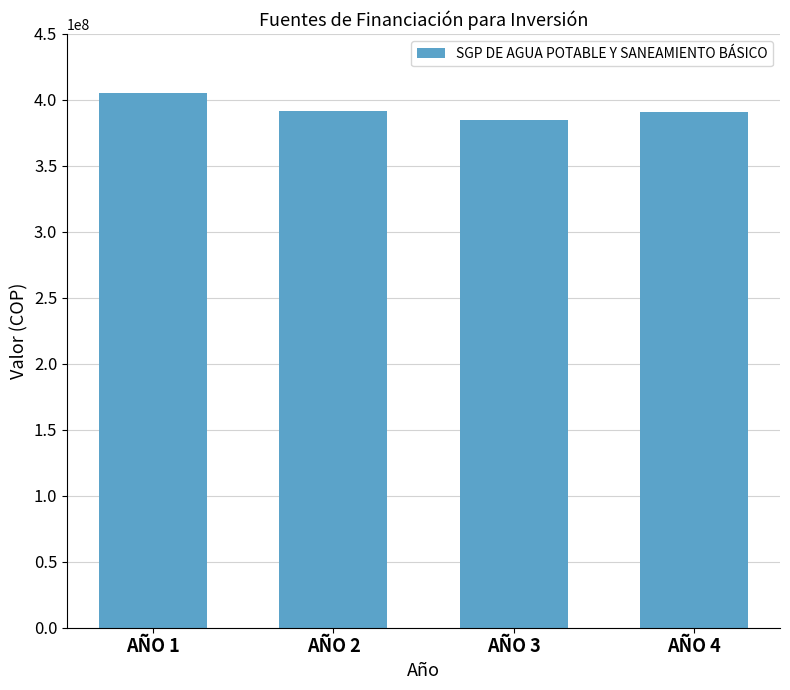

What is the difference between the maximum and minimum values?

20000000